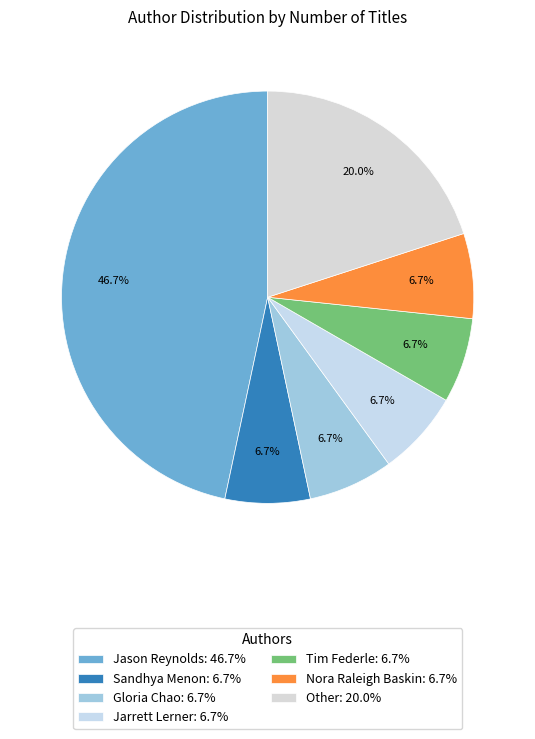

How many slices are in this pie chart?

7